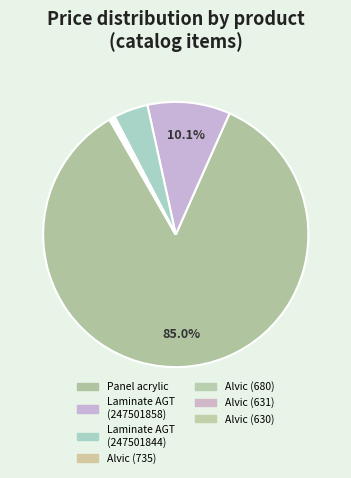

Count the number of slices in the pie.

7